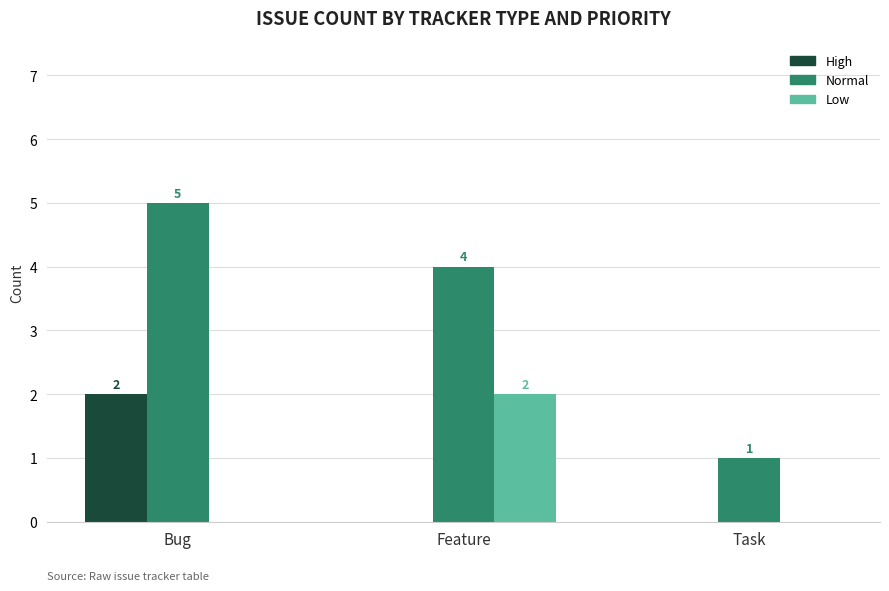

Where does the Normal series first go above 4?

Bug